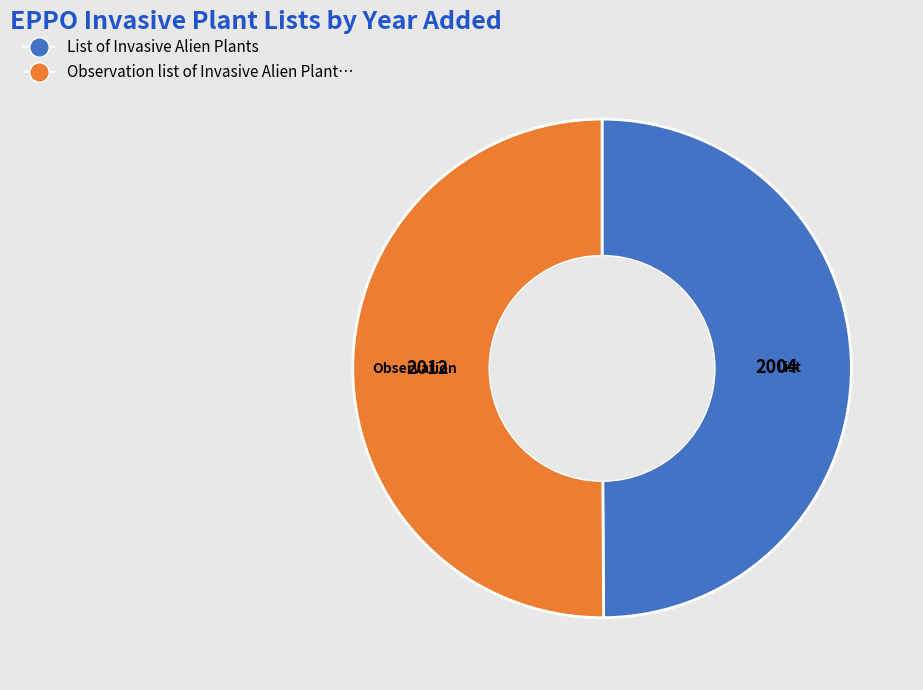

Which category accounts for the majority?

Observation list of Invasive Alien Plants